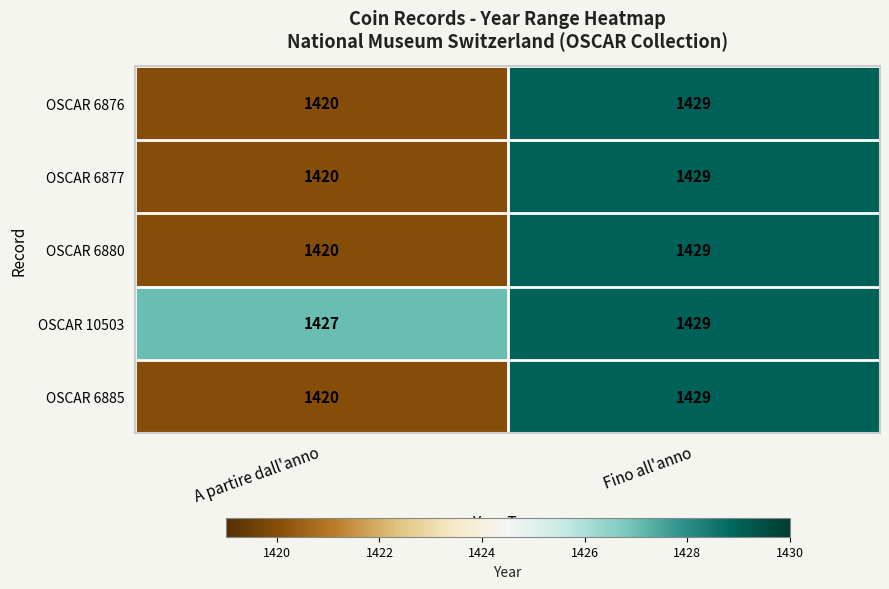

What is the total value across all series at A partire dall'anno?

7107